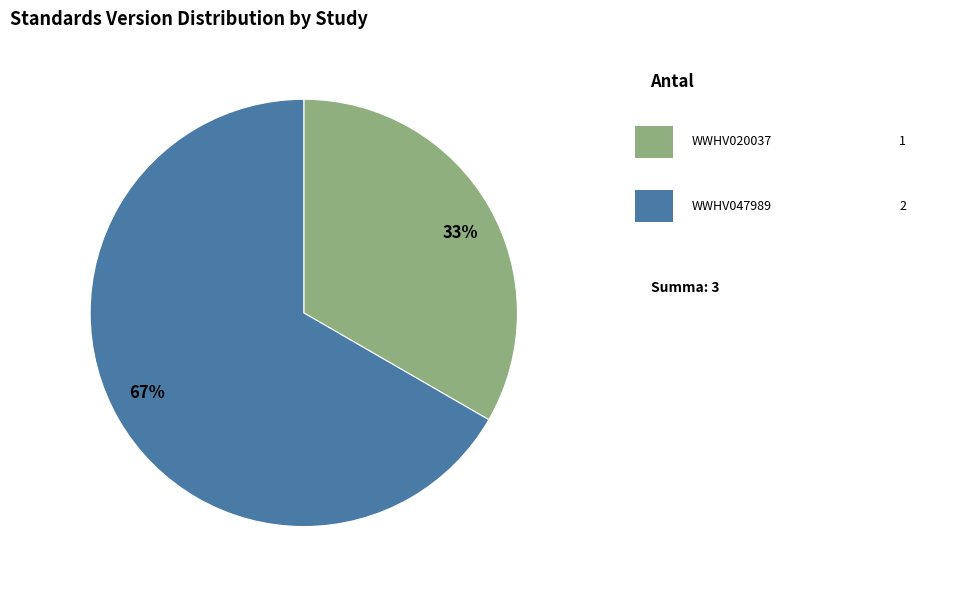

Which slice is the smallest?

33%